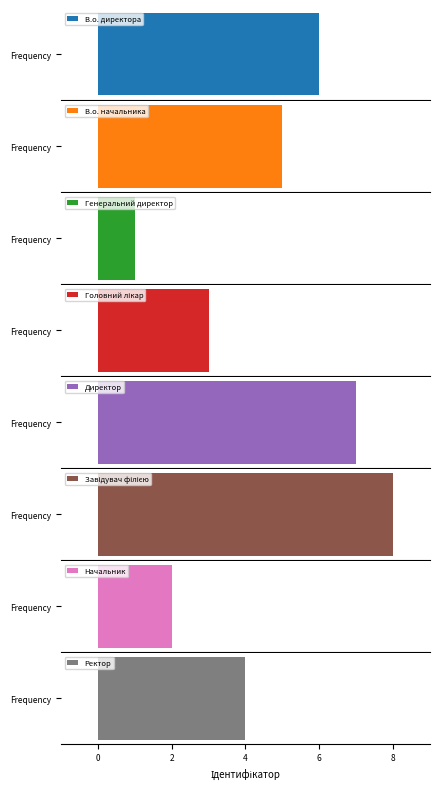

Is it true that the value at Генеральний директор is 1?

False